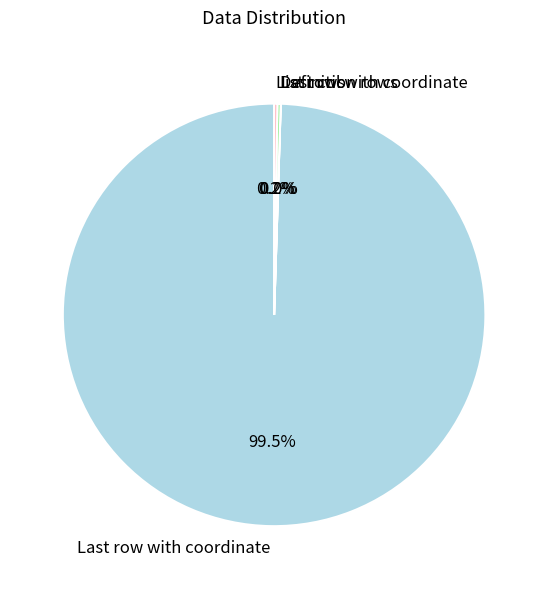

Is there a majority slice in this chart?

Yes